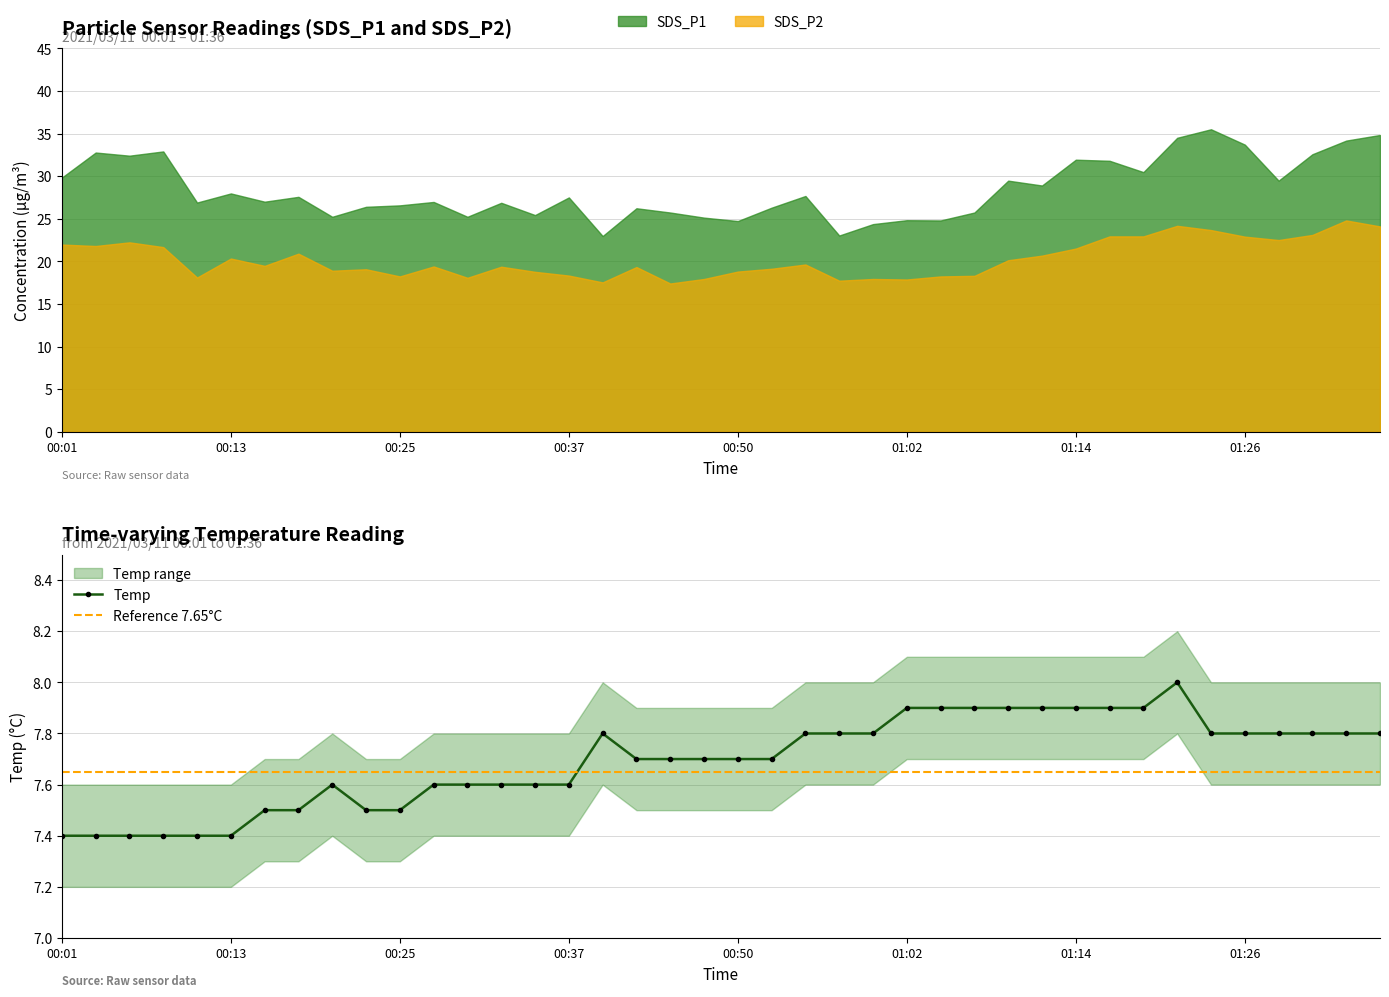

How many lines are shown in the chart?

2